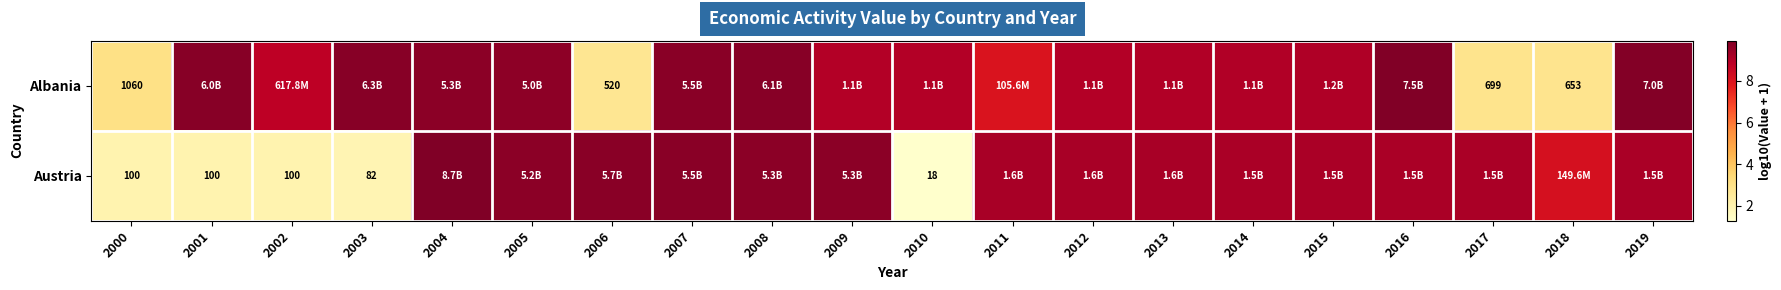

Is it true that Austria equals 2.9 at 2001?

False